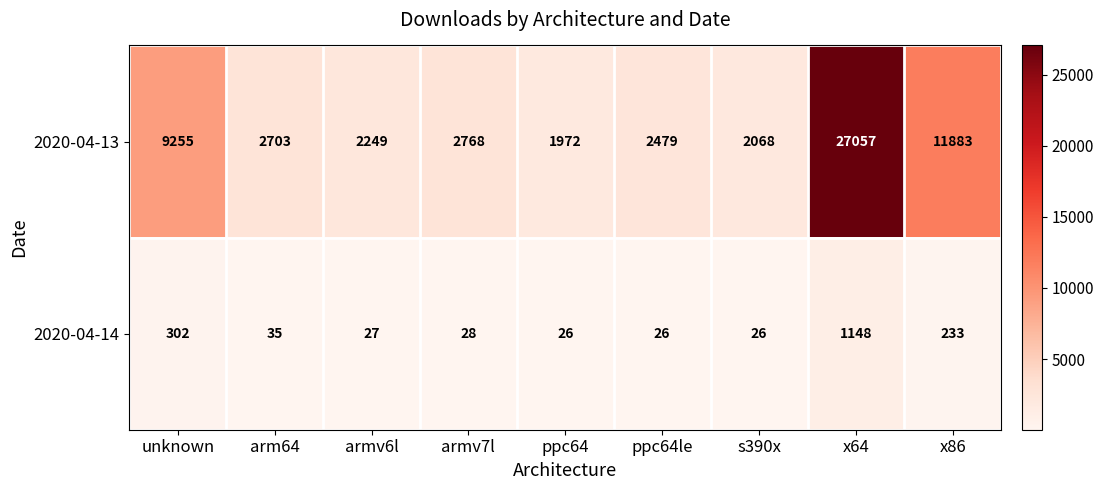

Which series has the widest spread of values?

2020-04-13